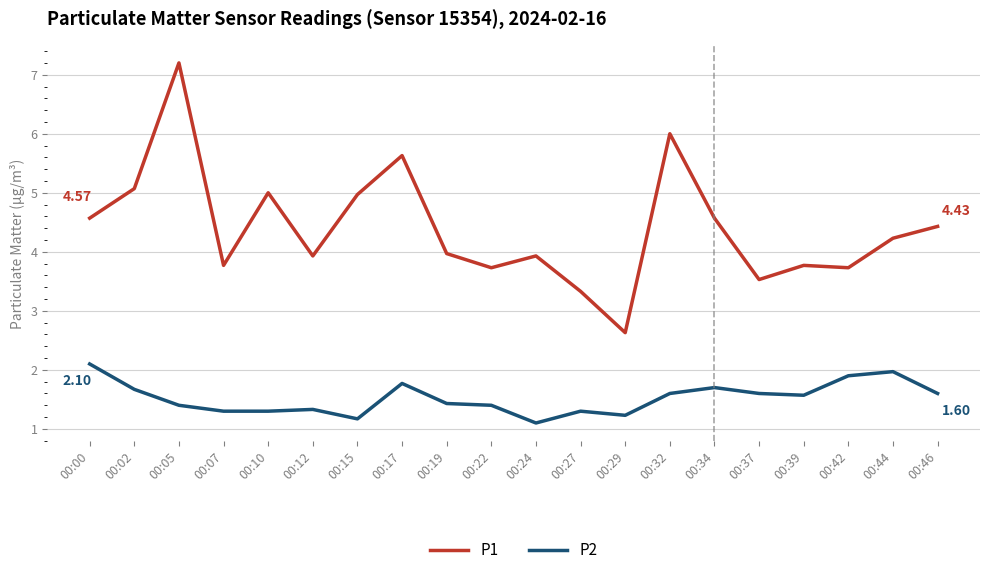

Which series has the largest range (max minus min)?

P1